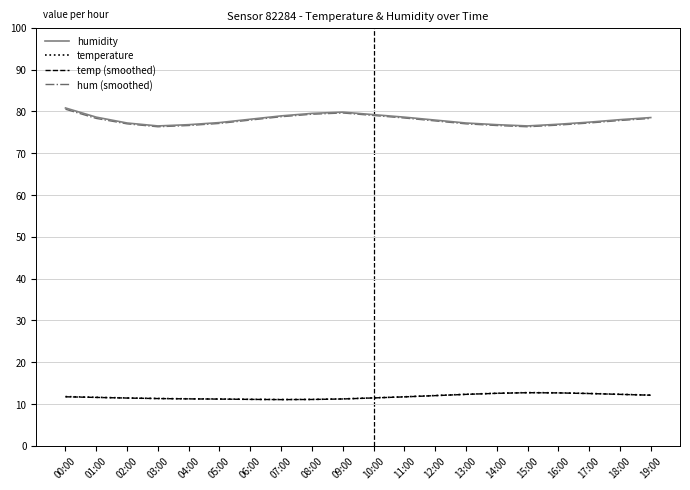

What position from the right is 03:00?

17